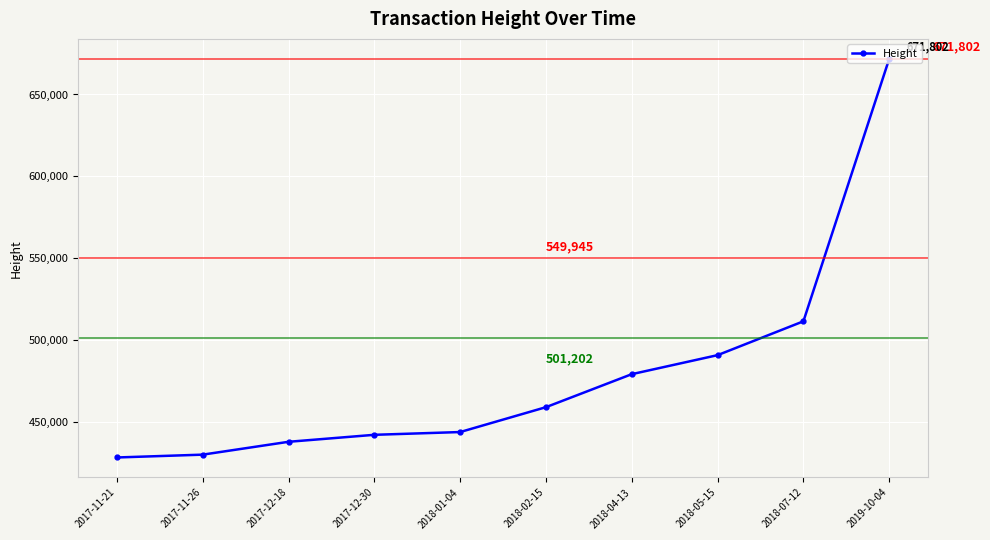

Is it true that the value at 2018-07-12 is 511333?

True